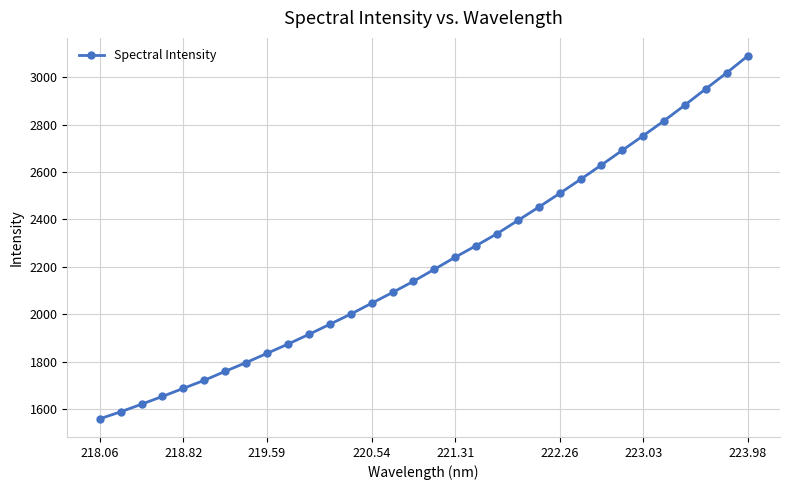

Reading right to left, transcribe all the data shown in this chart.

3089.1	3018.2	2950.9	2882.5	2815.9	2752.9	2691.3	2629.3	2568.7	2509.5	2451.6	2395.3	2339.3	2288.8	2240.3	2189.1	2138.6	2091.4	2045.8	2000.1	1957.1	1914.5	1873.7	1834.6	1795.7	1758.8	1720.9	1687.0	1652.8	1619.9	1587.8	1558.3